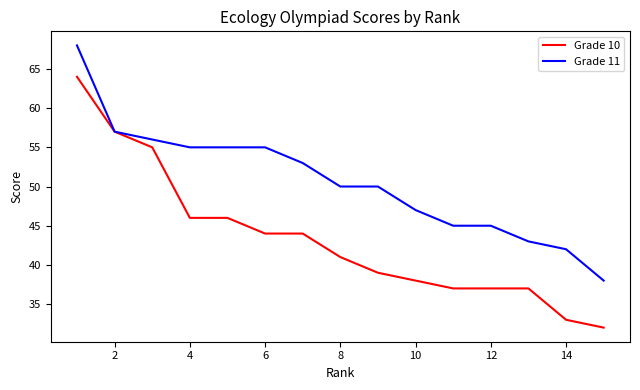

At how many categories does at least one series exceed 54?

6